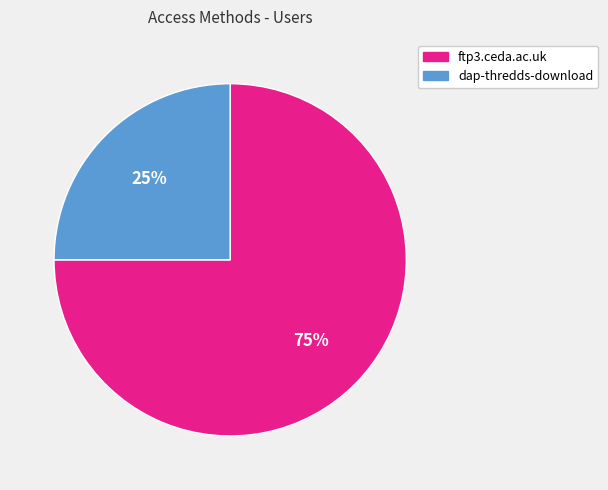

Does ftp3.ceda.ac.uk represent more than half of the total?

Yes